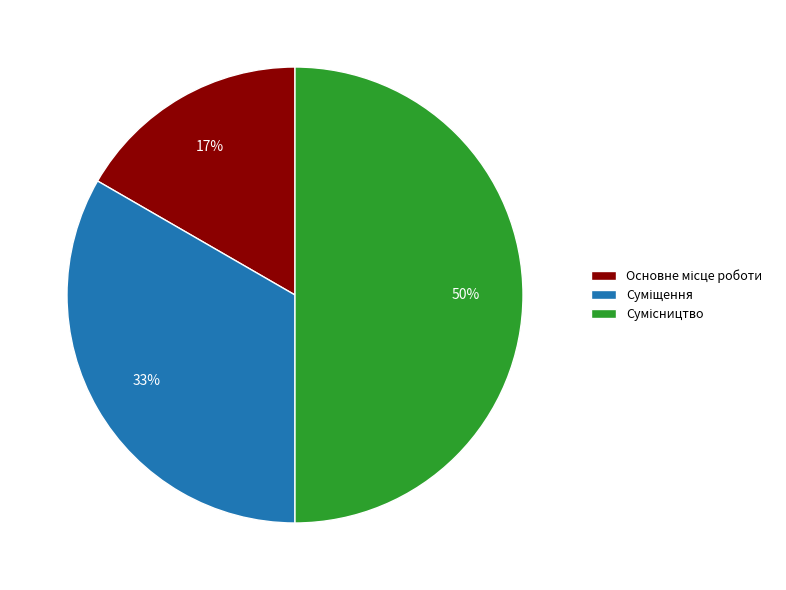

How many slices are in this pie chart?

3